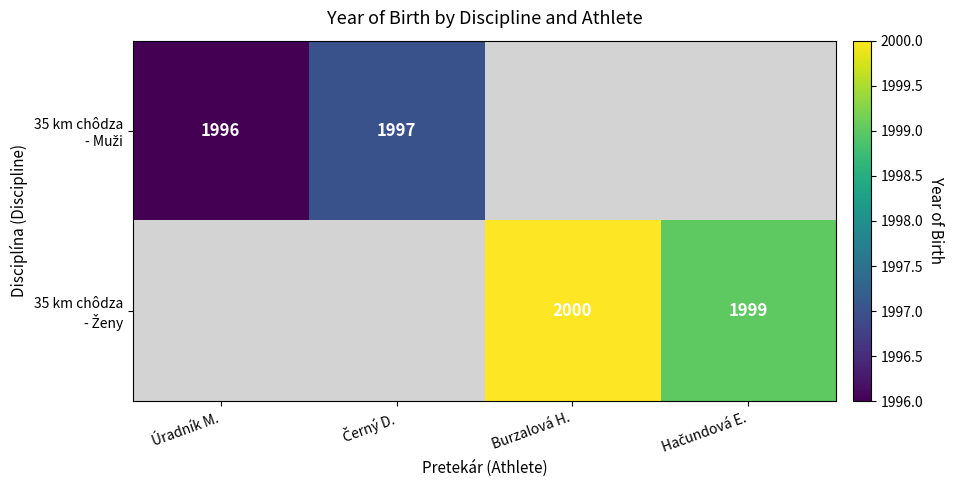

At how many categories does at least one series exceed 1996?

3